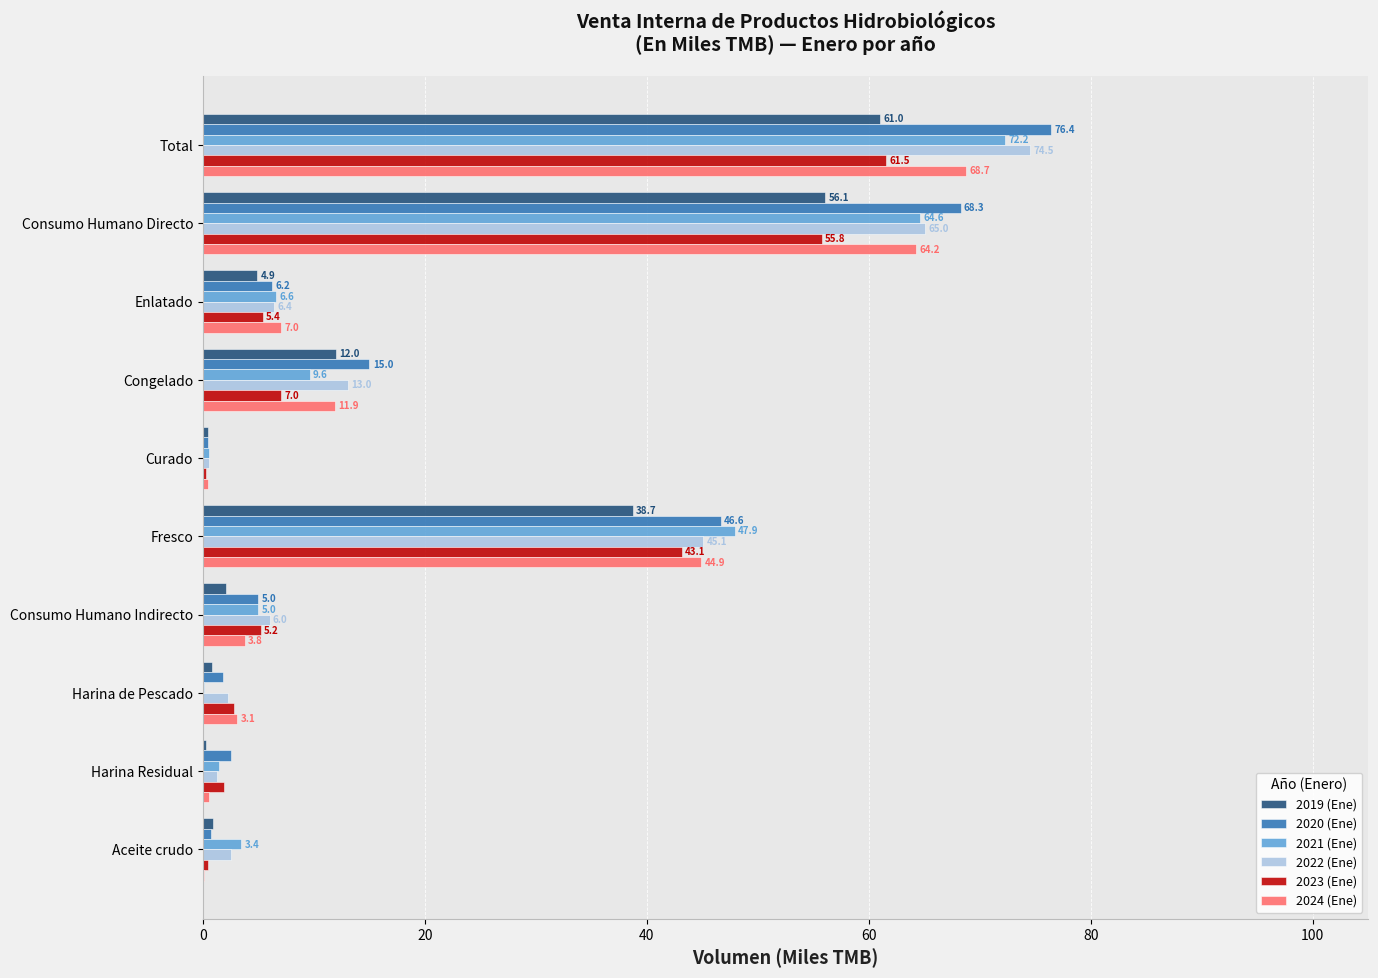

Count the number of data series in this chart.

6